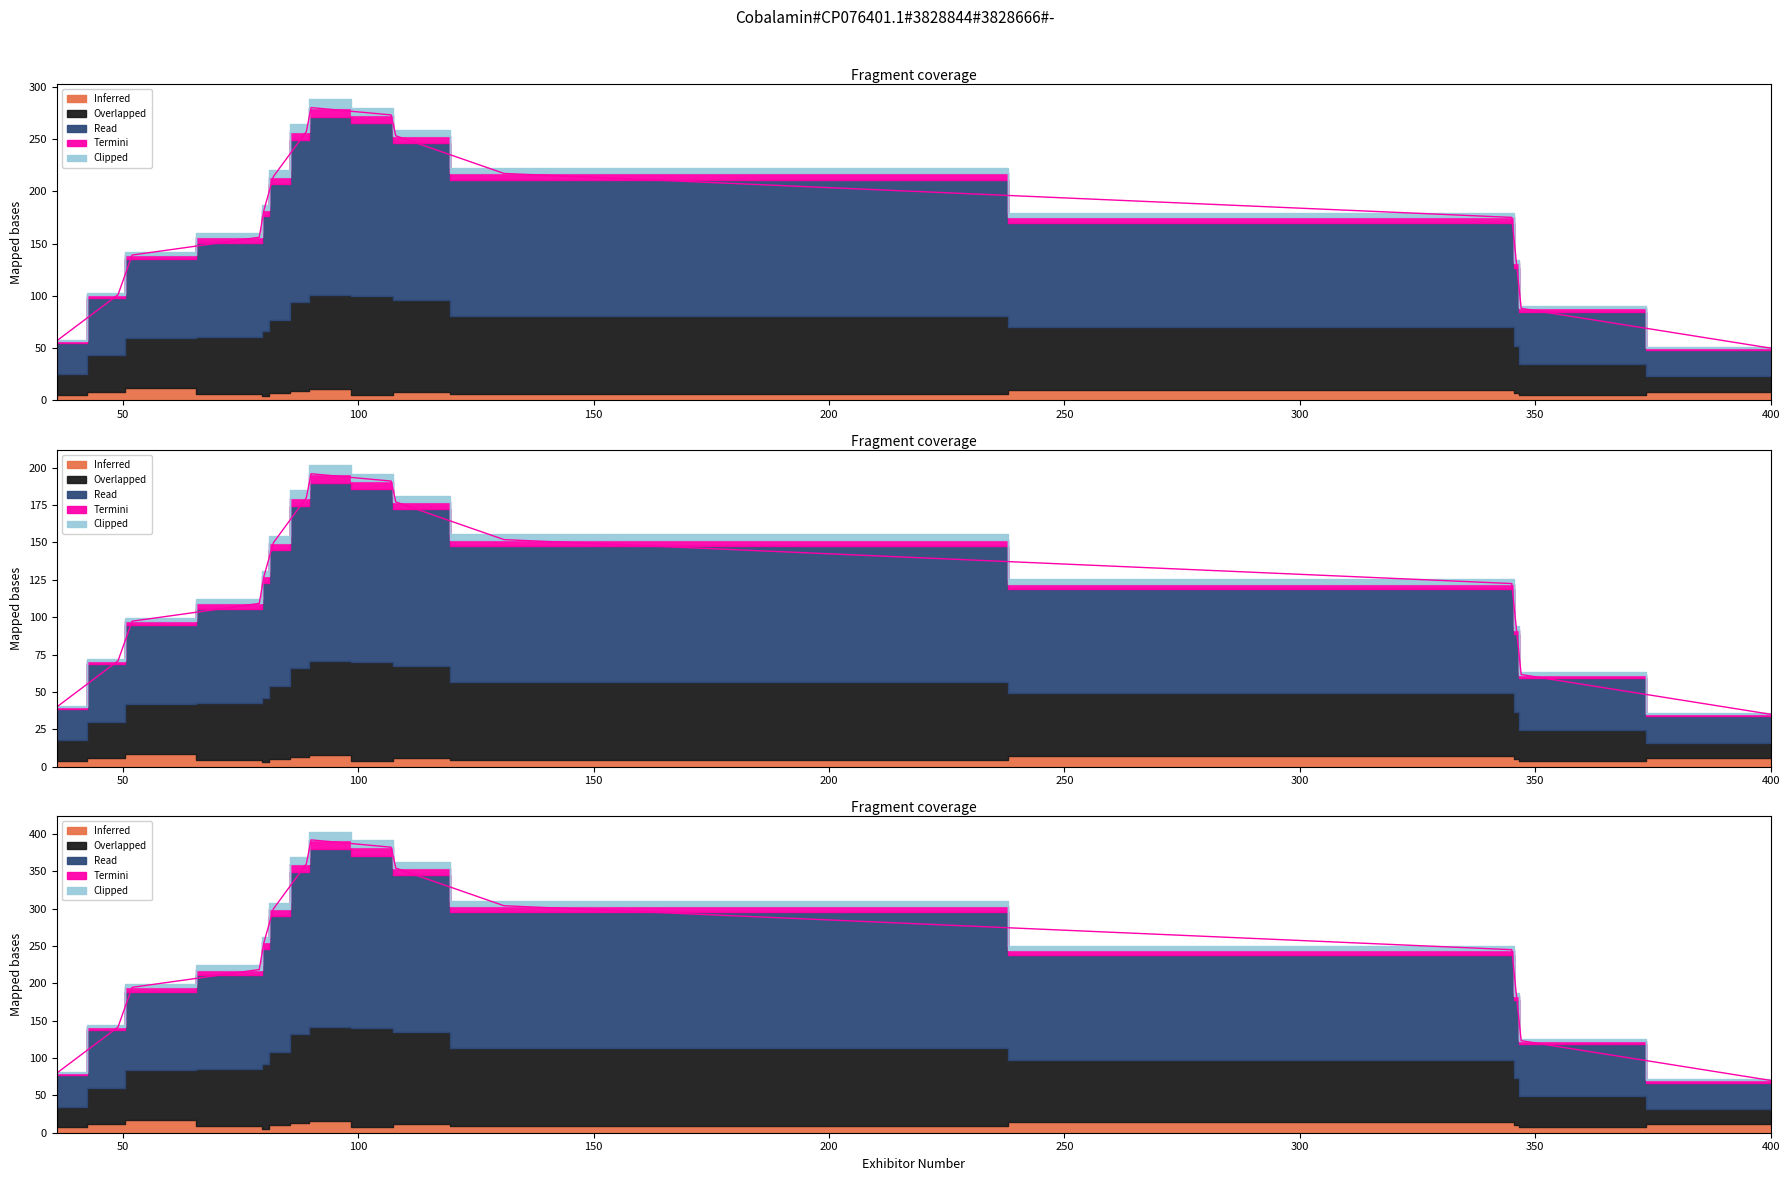

Read the Read value at 52.

97.3